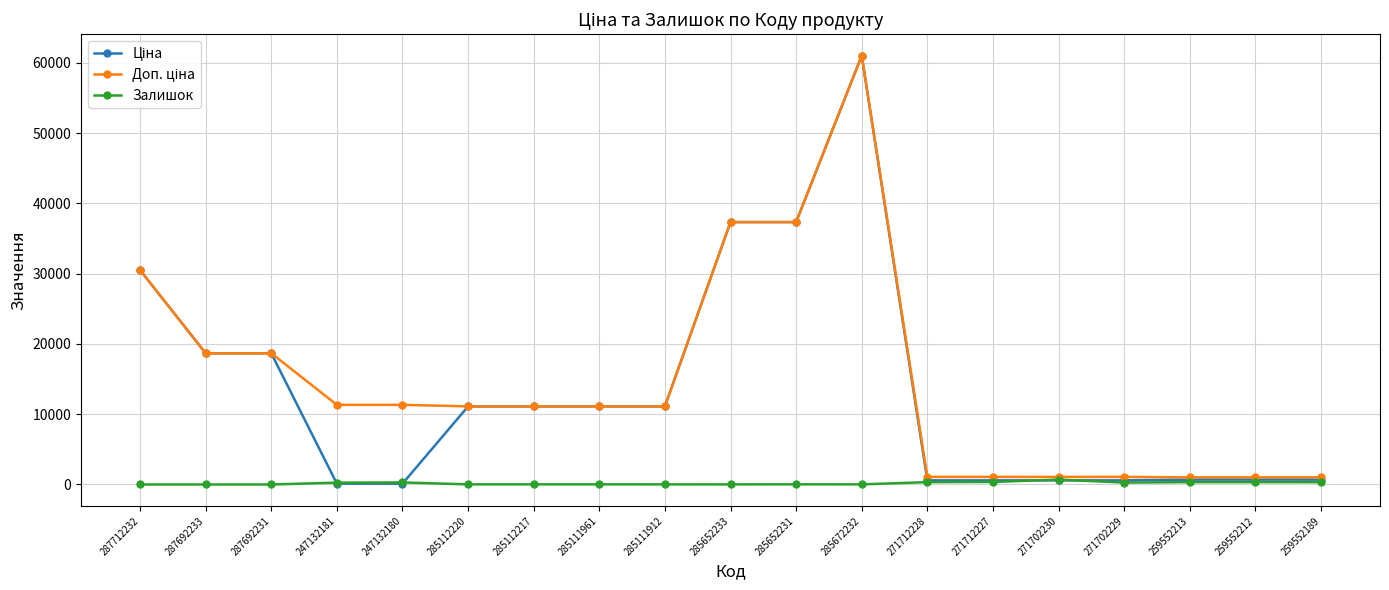

True or false: Залишок has more than 0 points higher than both neighbors.

True